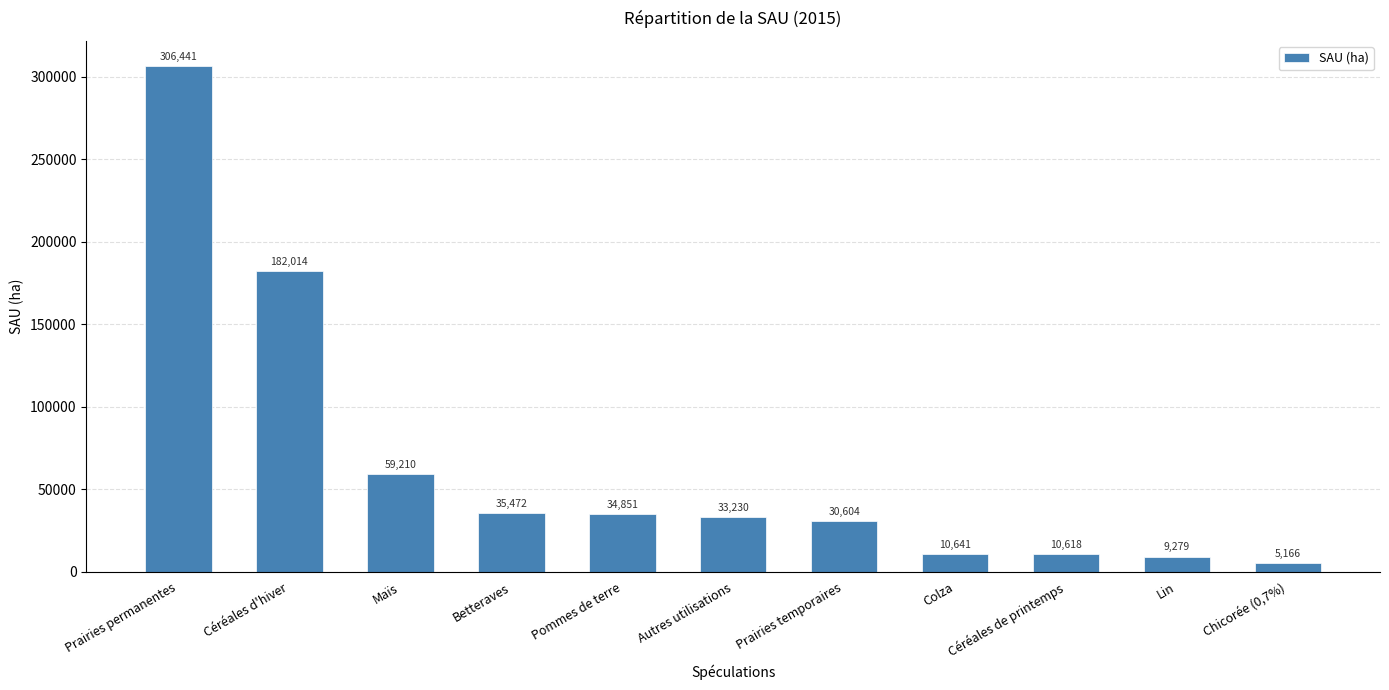

What is the smallest value displayed?

5166.0